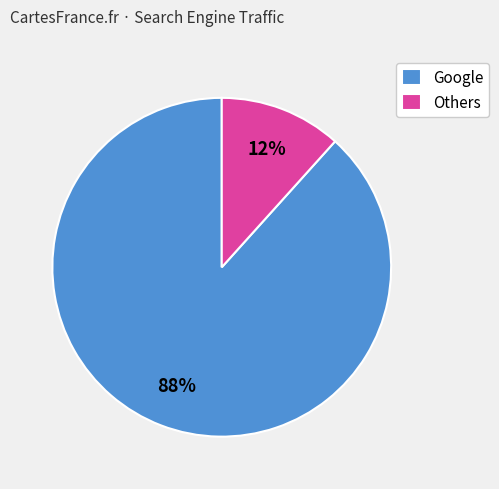

To the nearest percent, what is the combined percentage of Google and Others?

100%